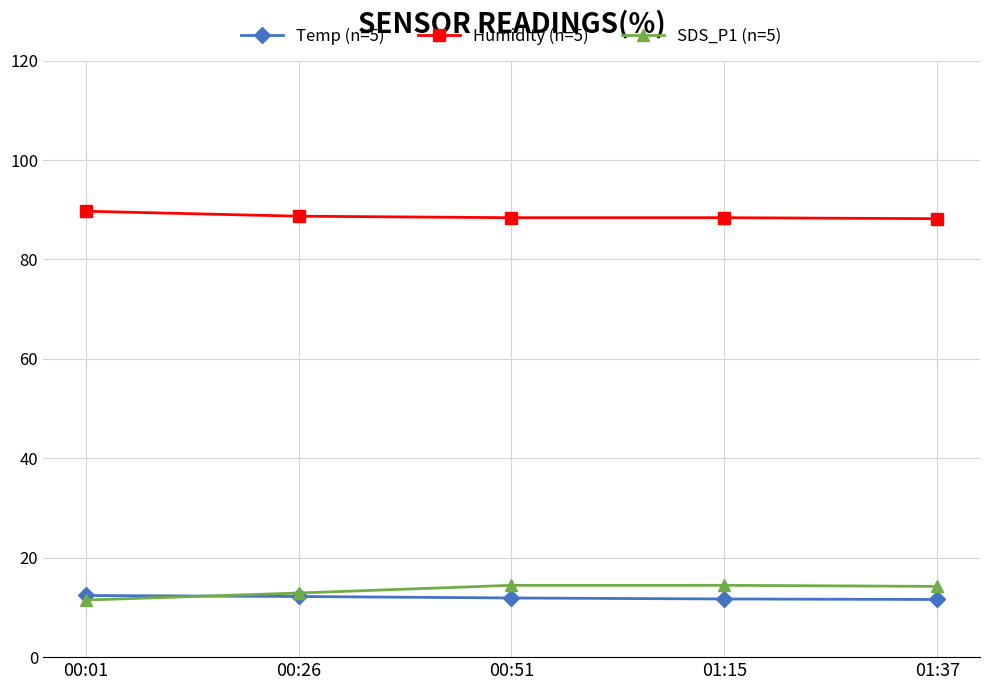

How many series are shown in this chart?

3